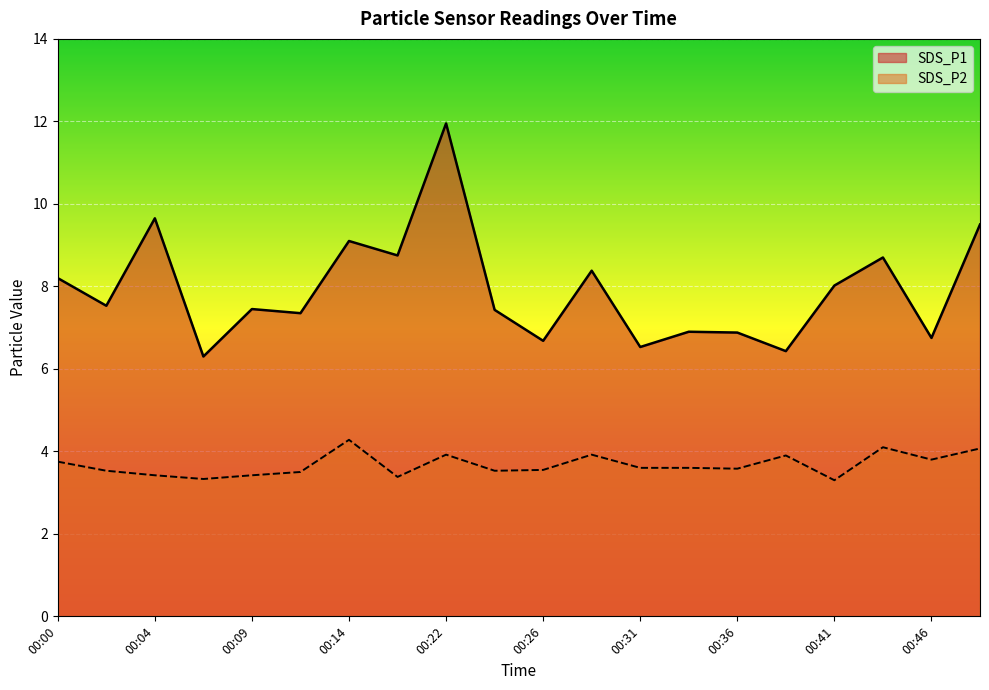

Rank the categories by SDS_P2 value from lowest to highest.

00:41, 00:07, 00:19, 00:04, 00:09, 00:12, 00:02, 00:24, 00:26, 00:36, 00:31, 00:34, 00:00, 00:46, 00:39, 00:22, 00:29, 00:49, 00:44, 00:14